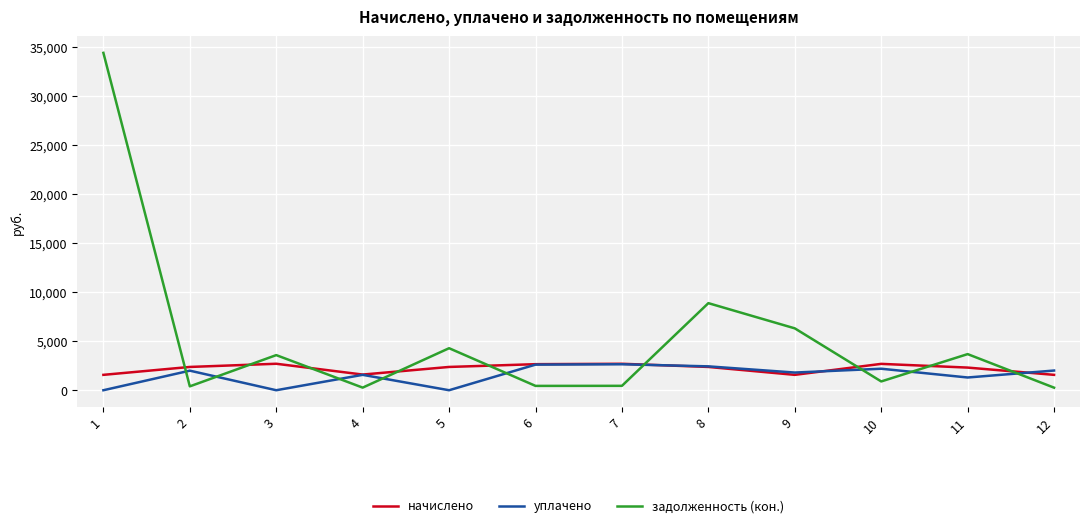

How many series are shown in this chart?

3